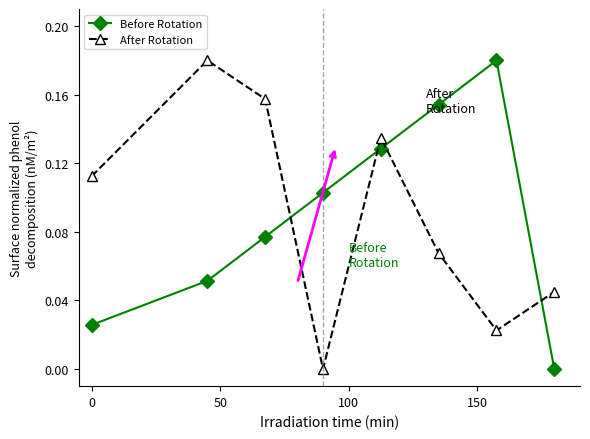

How many intersections are there between After Rotation and Before Rotation?

4